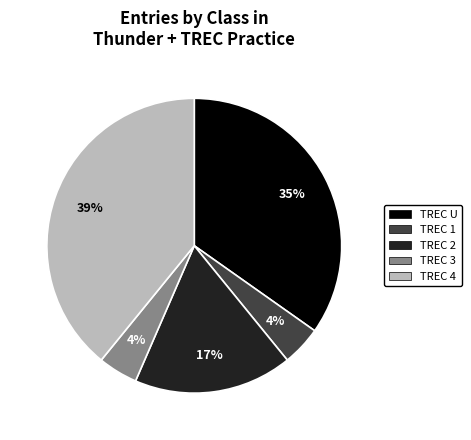

How many segments does this pie chart have?

5